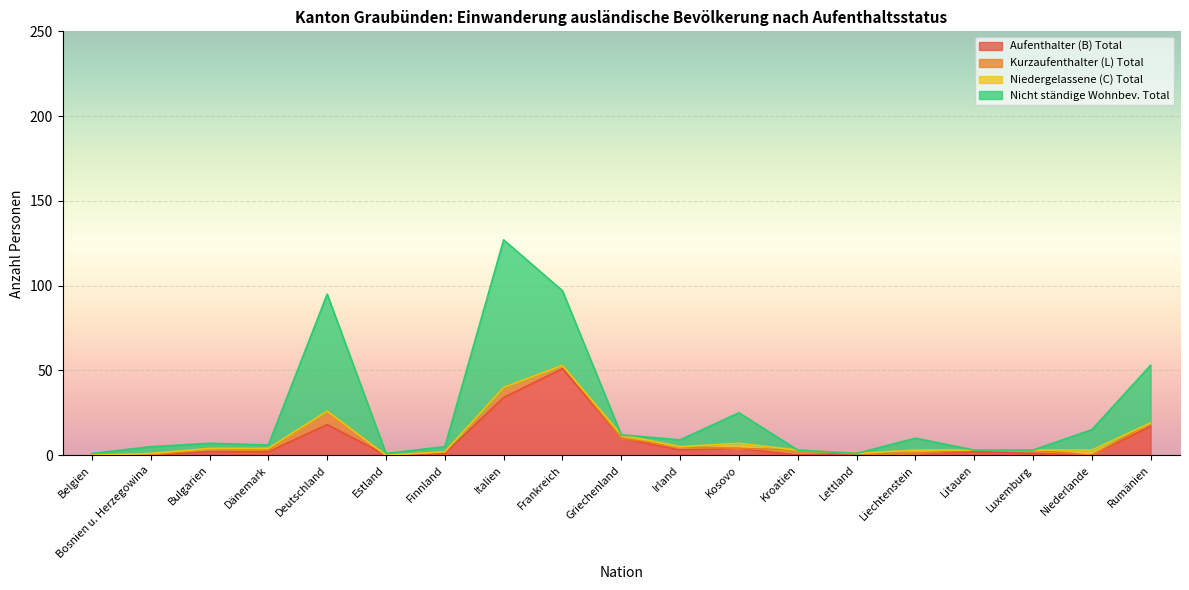

What is the sum of all Nicht ständige Wohnbev. Total values?

289